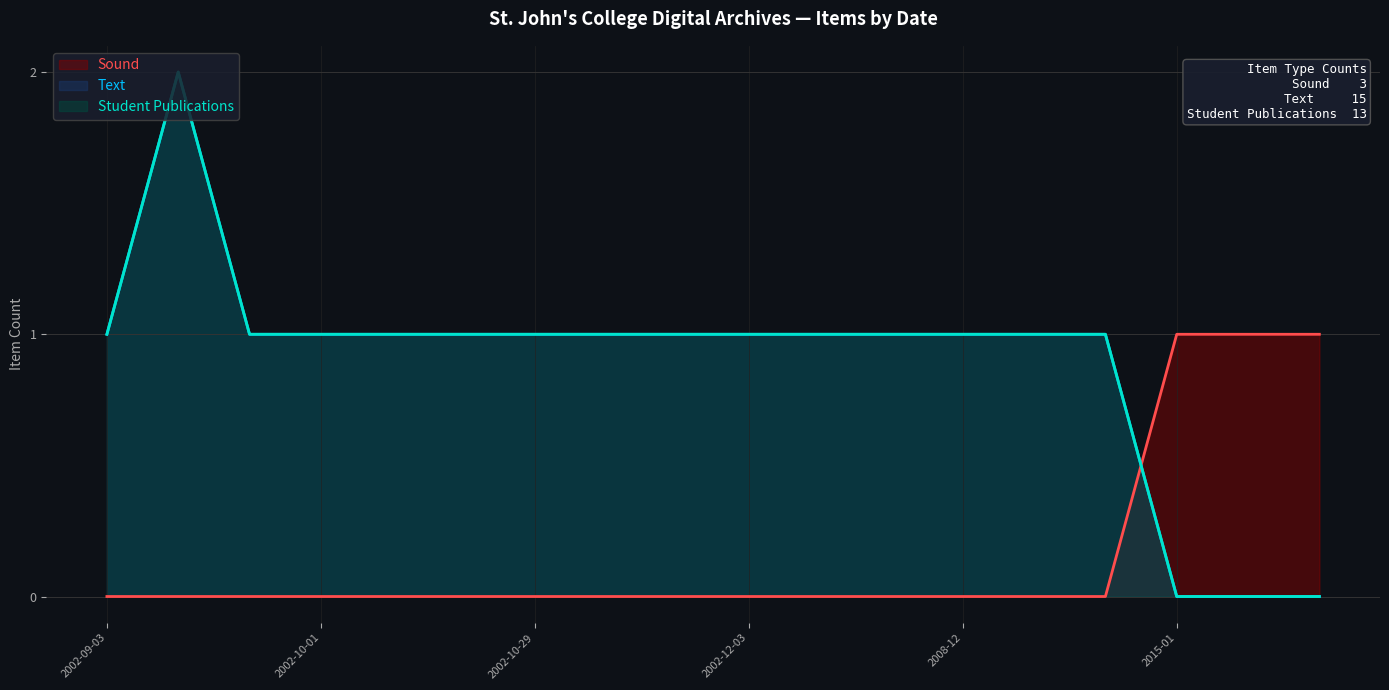

At which category does Text reach its first local peak?

2002-10-01